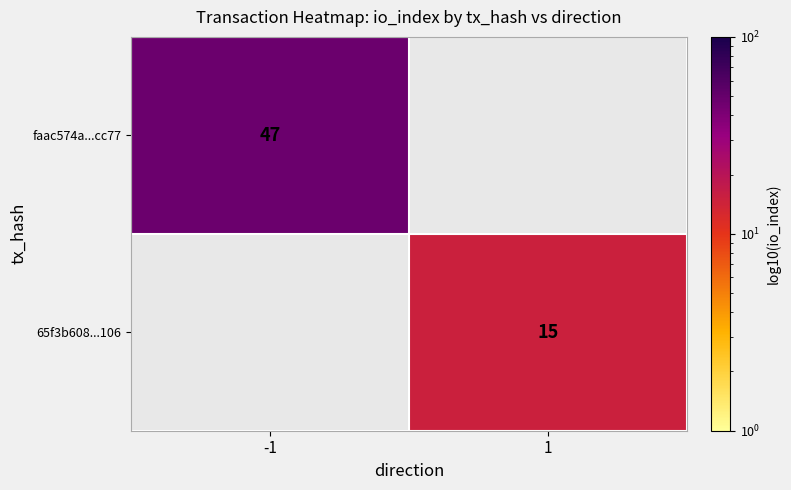

Is the value of faac574a...cc77 at -1 greater than the value of 65f3b608...106 at 1?

Yes